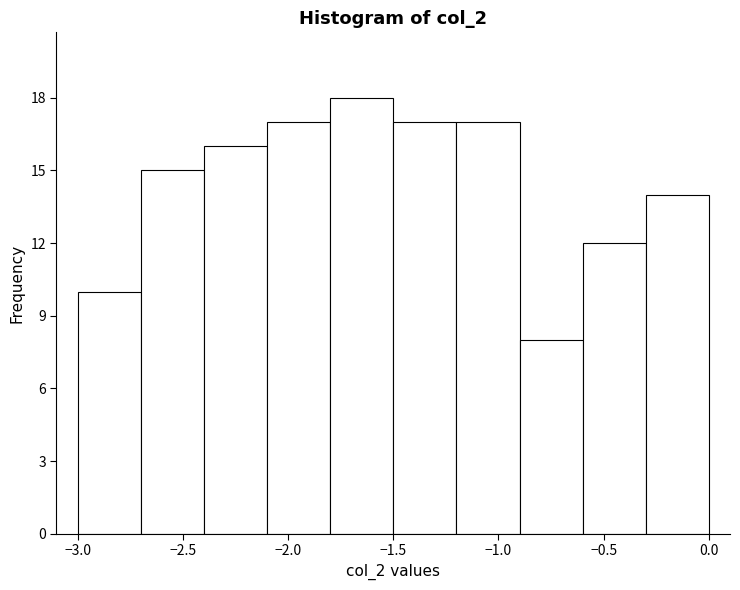

Reading left to right, list every bar in this chart as the range it spans on the x-axis followed by its height. The values are not printed on the chart, so give them approximately, as read against the axis.

-3.0 to -2.7: 10
-2.7 to -2.4: 15
-2.4 to -2.1: 16
-2.1 to -1.8: 17
-1.8 to -1.5: 18
-1.5 to -1.2: 17
-1.2 to -0.9: 17
-0.9 to -0.6: 8
-0.6 to -0.3: 12
-0.3 to 0.0: 14